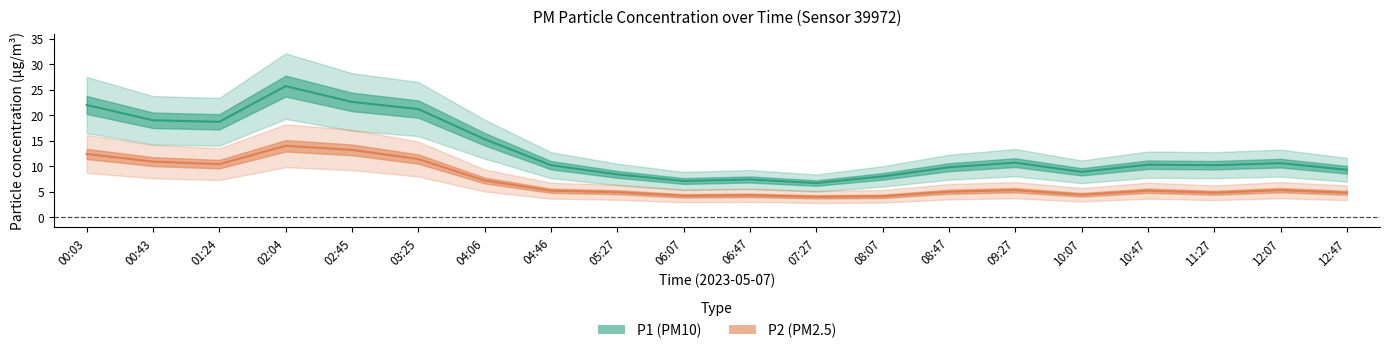

What is the difference between the maximum and minimum values in the P1 series?

19.0